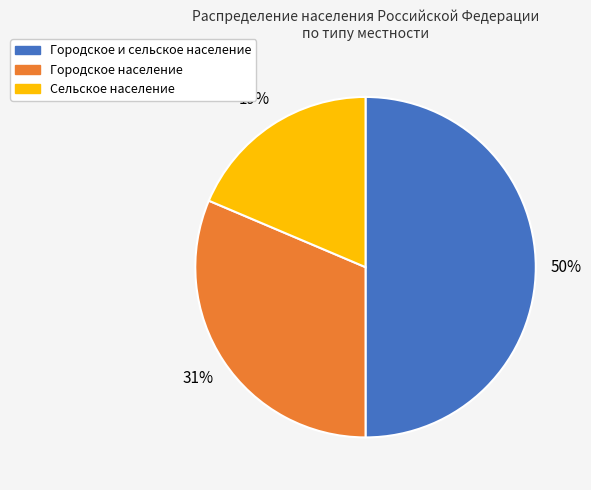

The Городское население slice represents 40% of the pie. True or false?

False